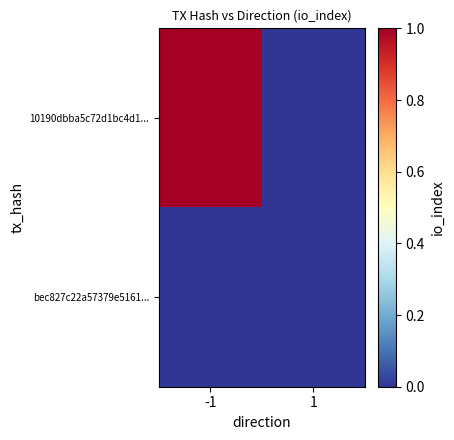

Which label corresponds to the smallest value in the chart?

1